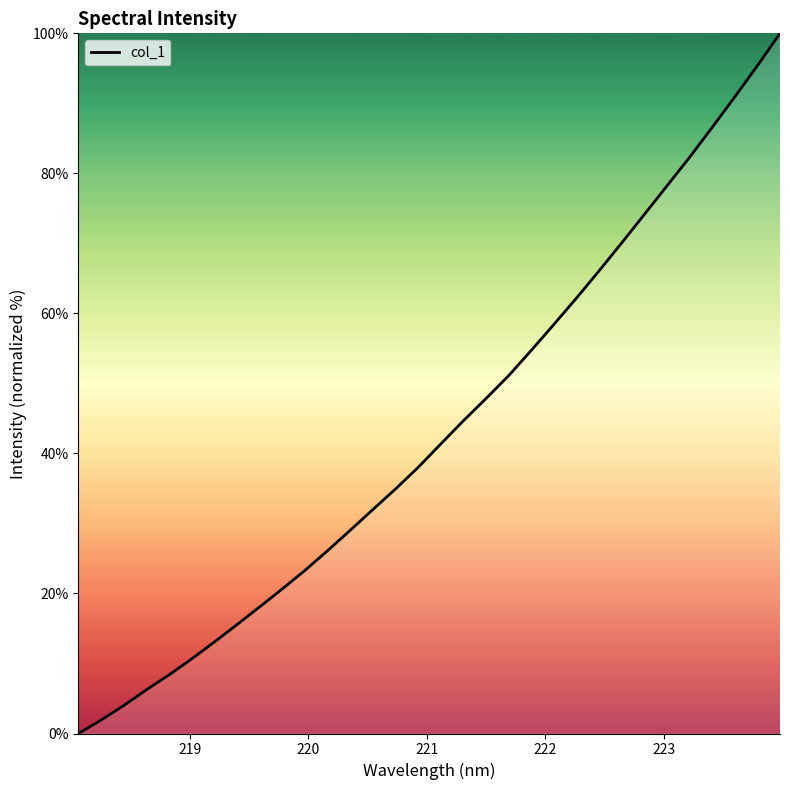

What is the maximum value shown in the chart?

100.0